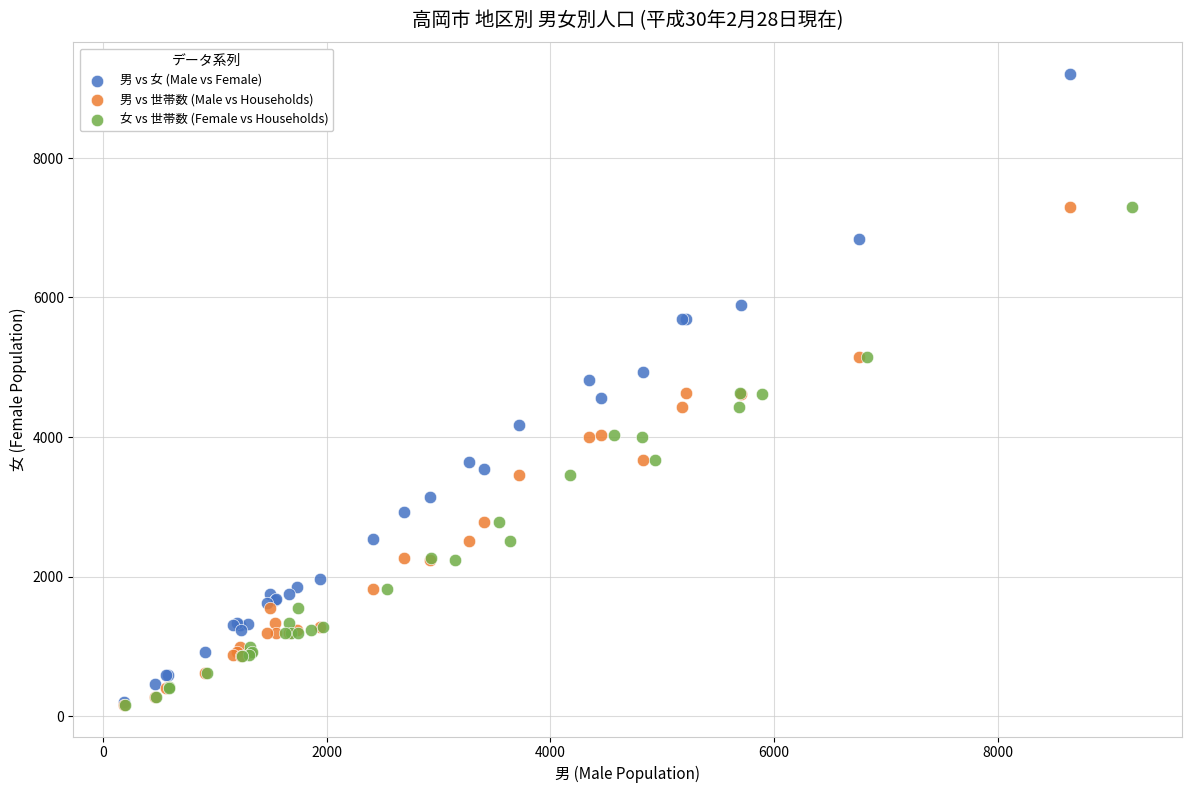

Which series has the largest Y range (max minus min)?

男 vs 女 (Male vs Female)